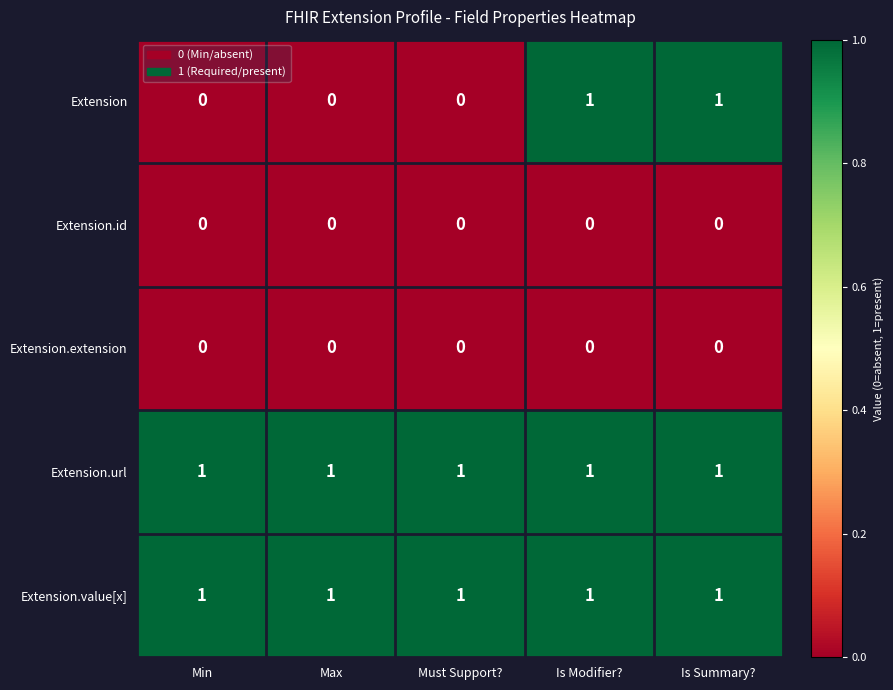

Reading left to right, transcribe all the data shown in this chart.

Extension: Min=0	Max=0	Must Support?=0	Is Modifier?=1	Is Summary?=1
Extension.id: Min=0	Max=0	Must Support?=0	Is Modifier?=0	Is Summary?=0
Extension.extension: Min=0	Max=0	Must Support?=0	Is Modifier?=0	Is Summary?=0
Extension.url: Min=1	Max=1	Must Support?=1	Is Modifier?=1	Is Summary?=1
Extension.value[x]: Min=1	Max=1	Must Support?=1	Is Modifier?=1	Is Summary?=1